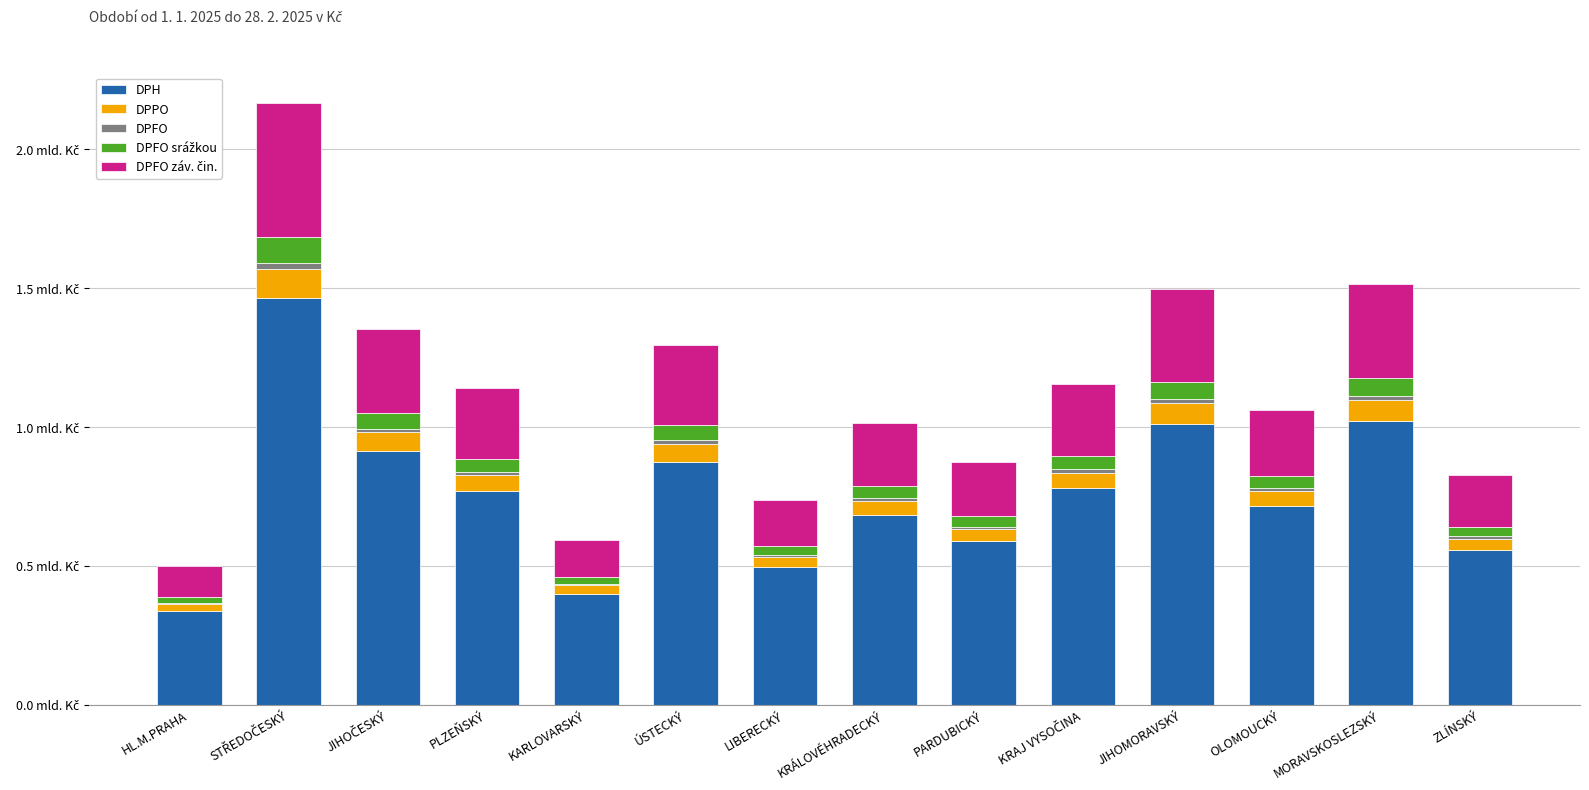

Where is DPFO záv. čin. nearest to the value 298540096?

JIHOČESKÝ